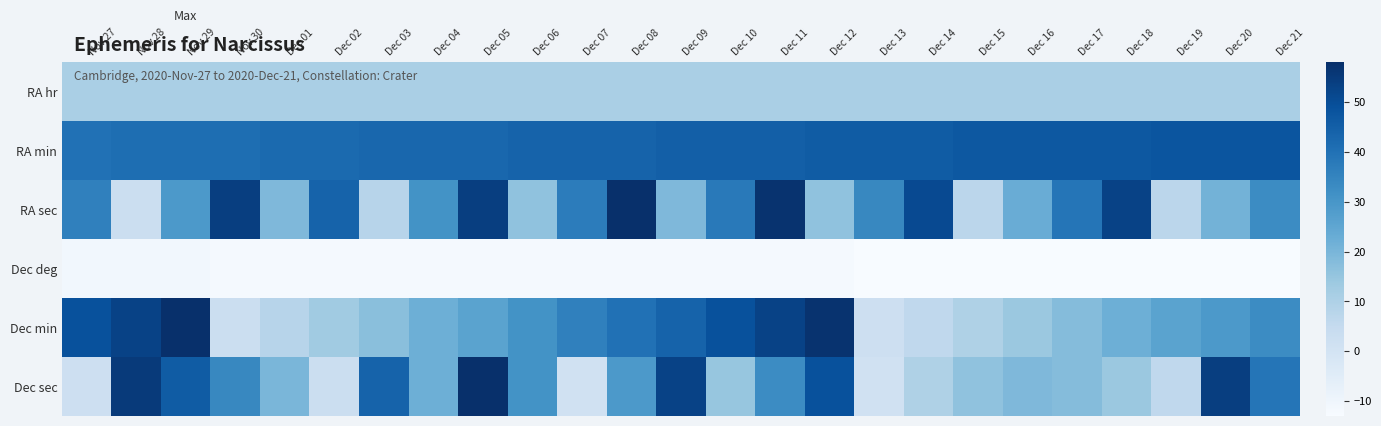

Which series has the largest total across all categories?

RA min